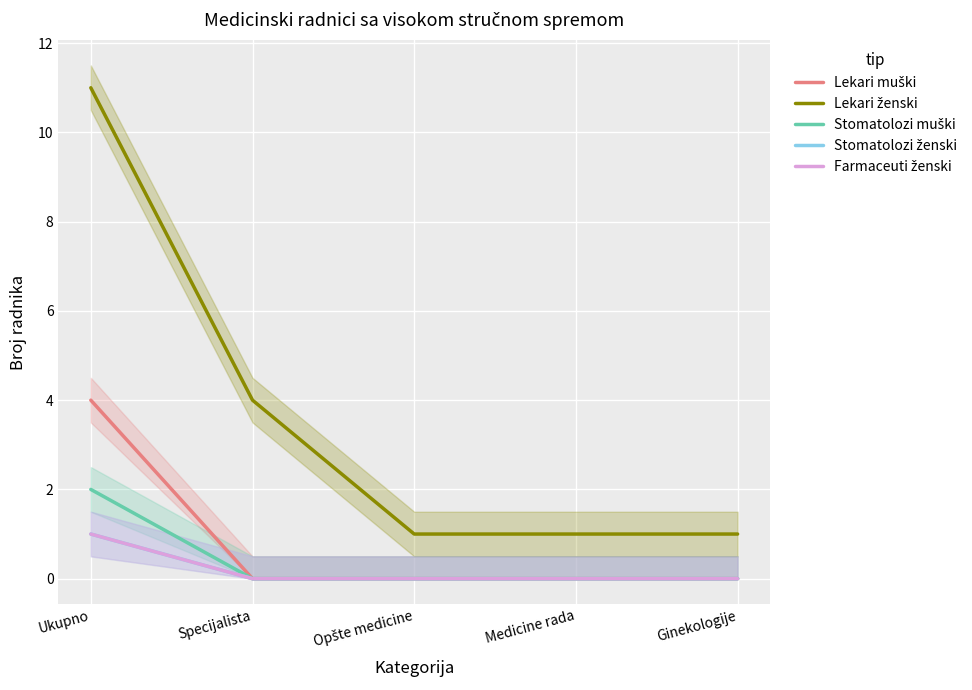

What is the maximum value shown in the chart?

11